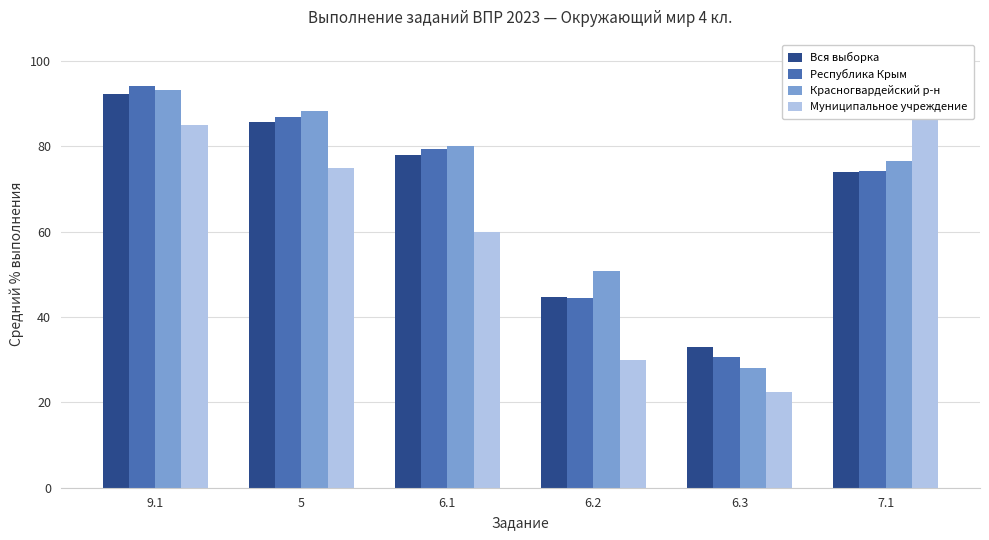

What is the highest value of the Муниципальное учреждение series?

90.0